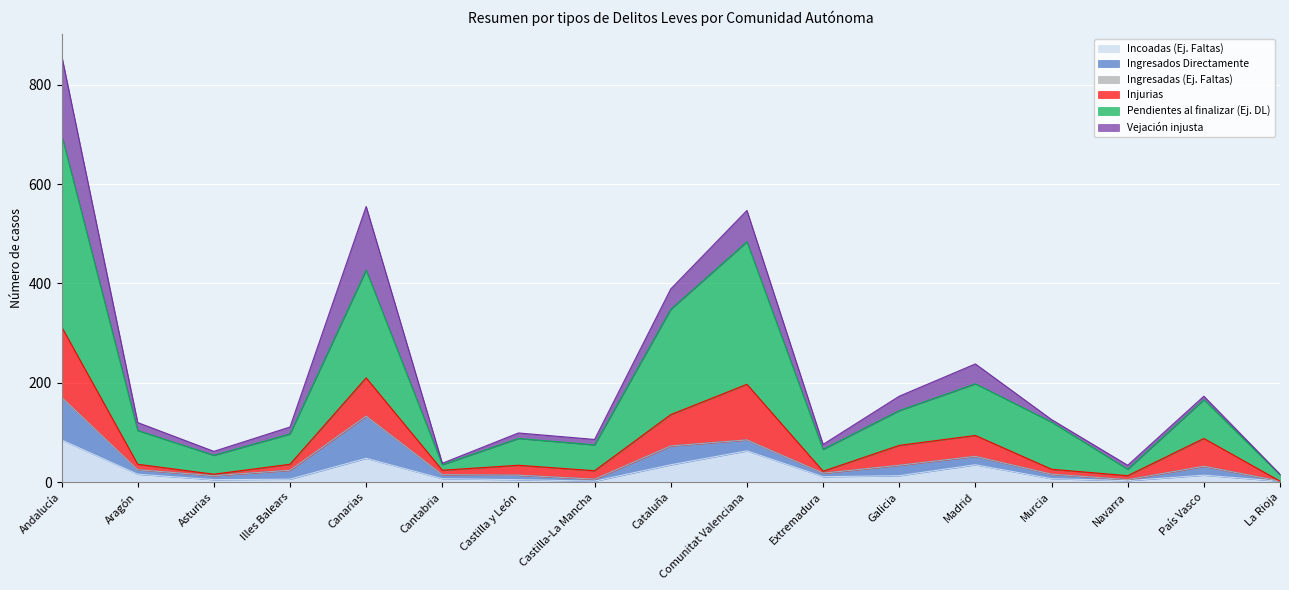

What is the highest value of the Incoadas (Ej. Faltas) series?

85